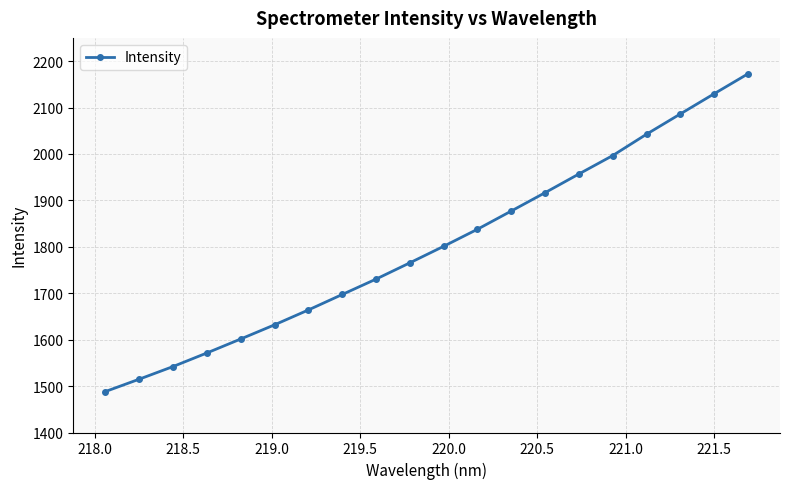

What is the value of the 3rd point from the left?

1542.1